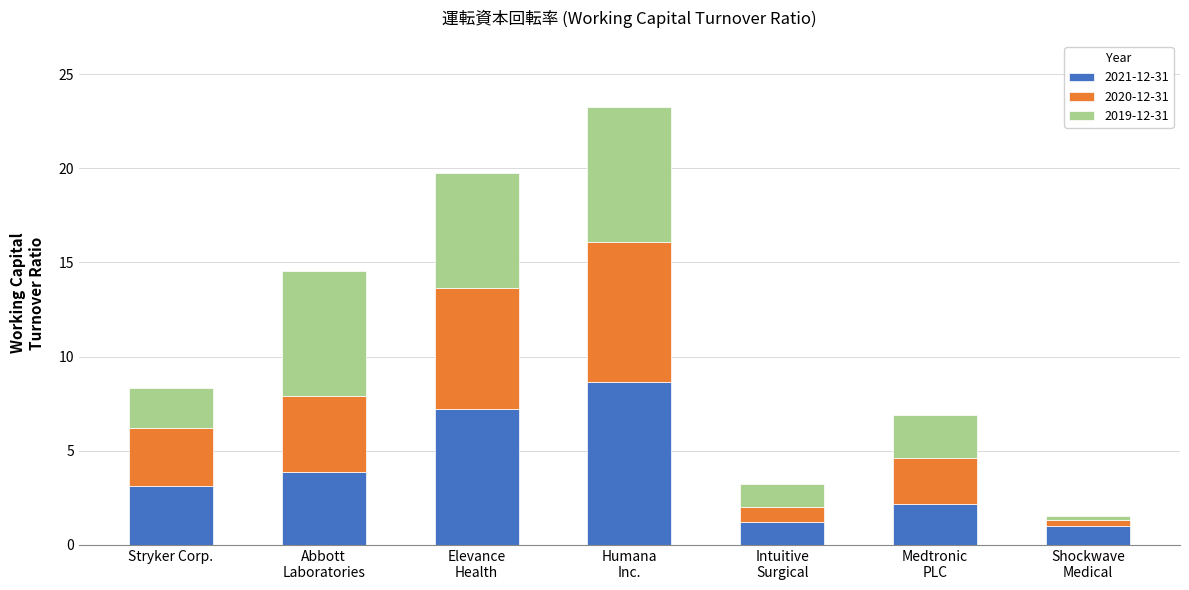

What is the maximum value for 2021-12-31?

8.7